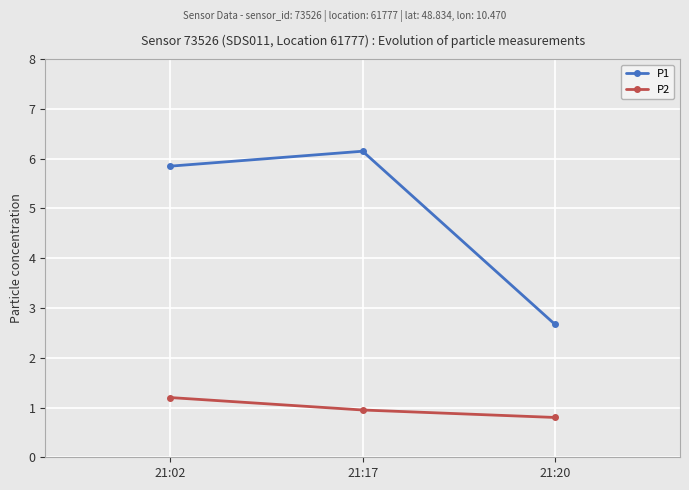

At which category is the sum across all series the highest?

21:17